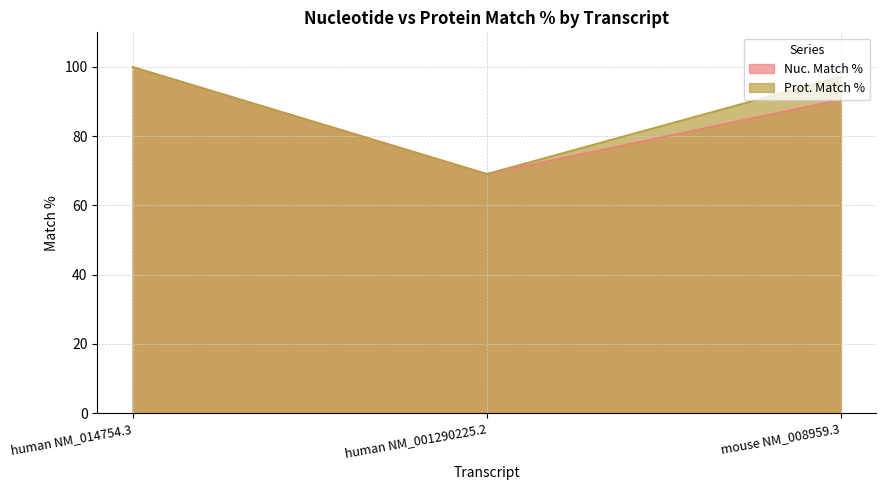

What is the total value across all series at human NM_014754.3?

200.0